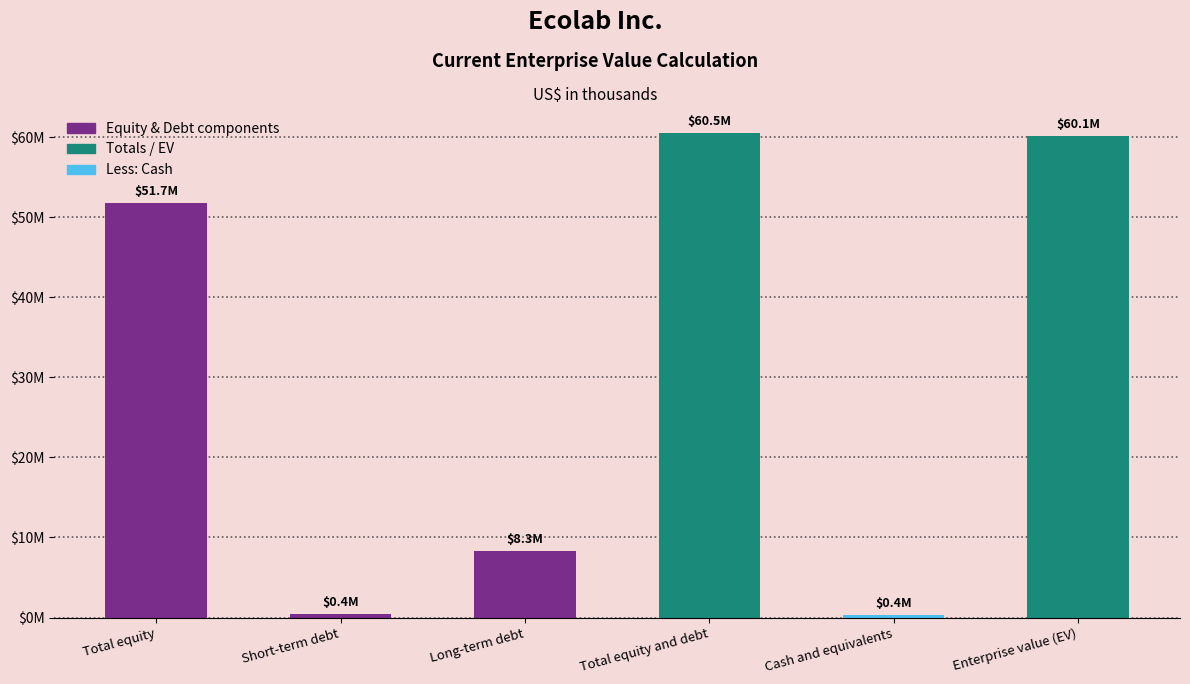

What is the value of the 4th bar from the left?

60488401